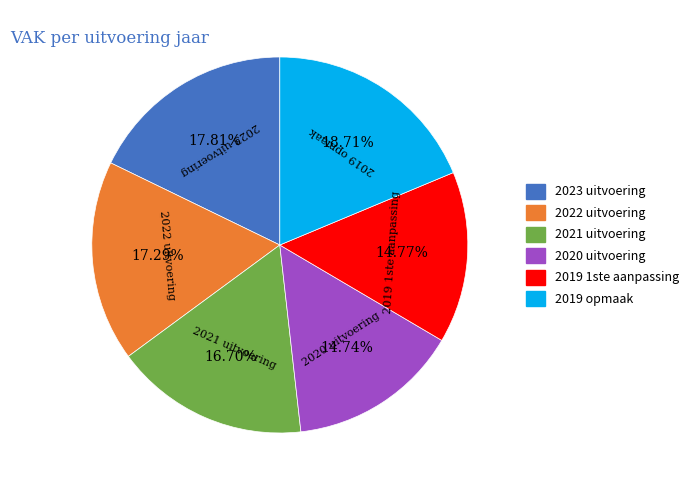

True or false: 2023 uitvoering accounts for 18% of the total.

True